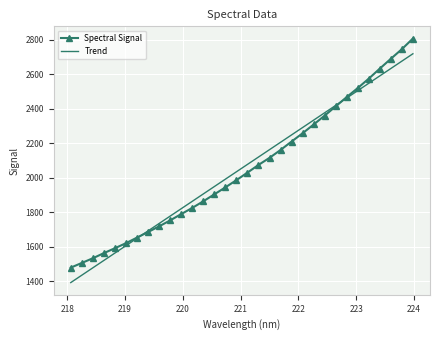

Rank the series by their maximum value, from highest to lowest.

Spectral Signal, Trend